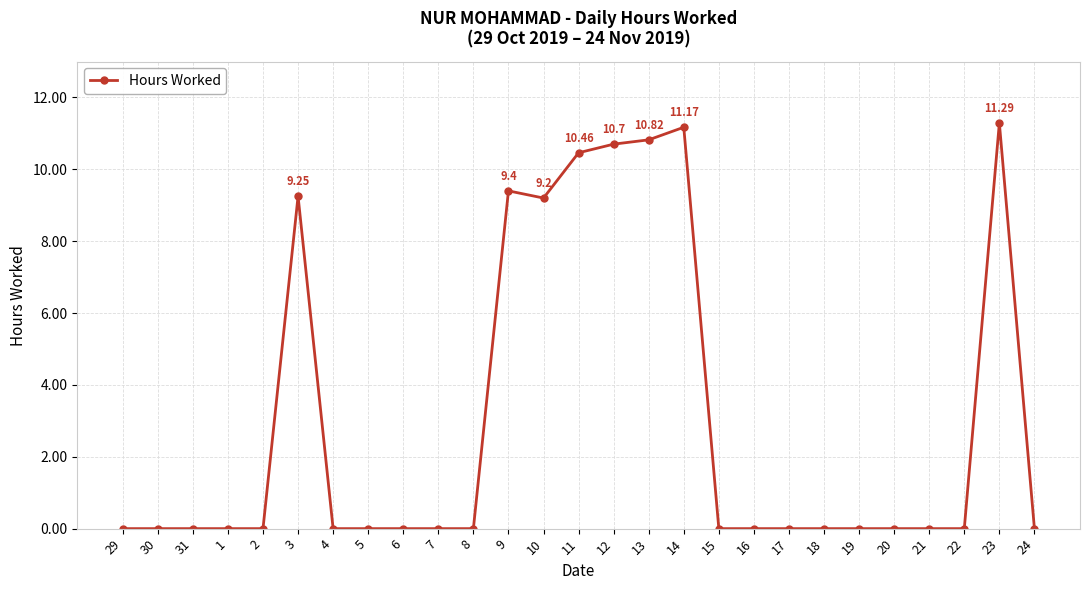

True or false: there are more than 0 points higher than both neighbors.

True